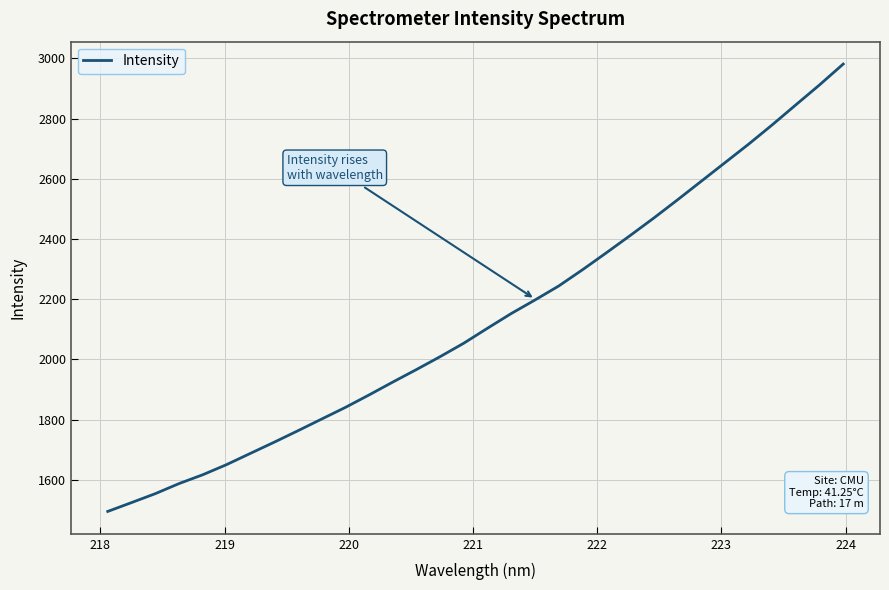

What is the difference between the maximum and minimum values?

1486.7